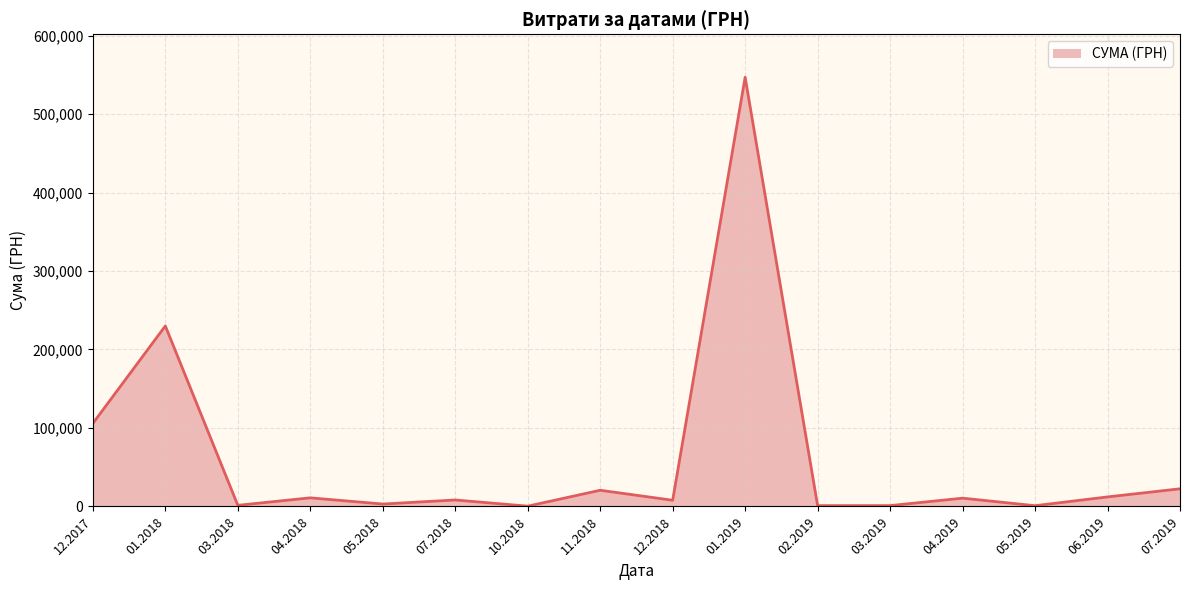

What is the maximum value shown in the chart?

546929.7